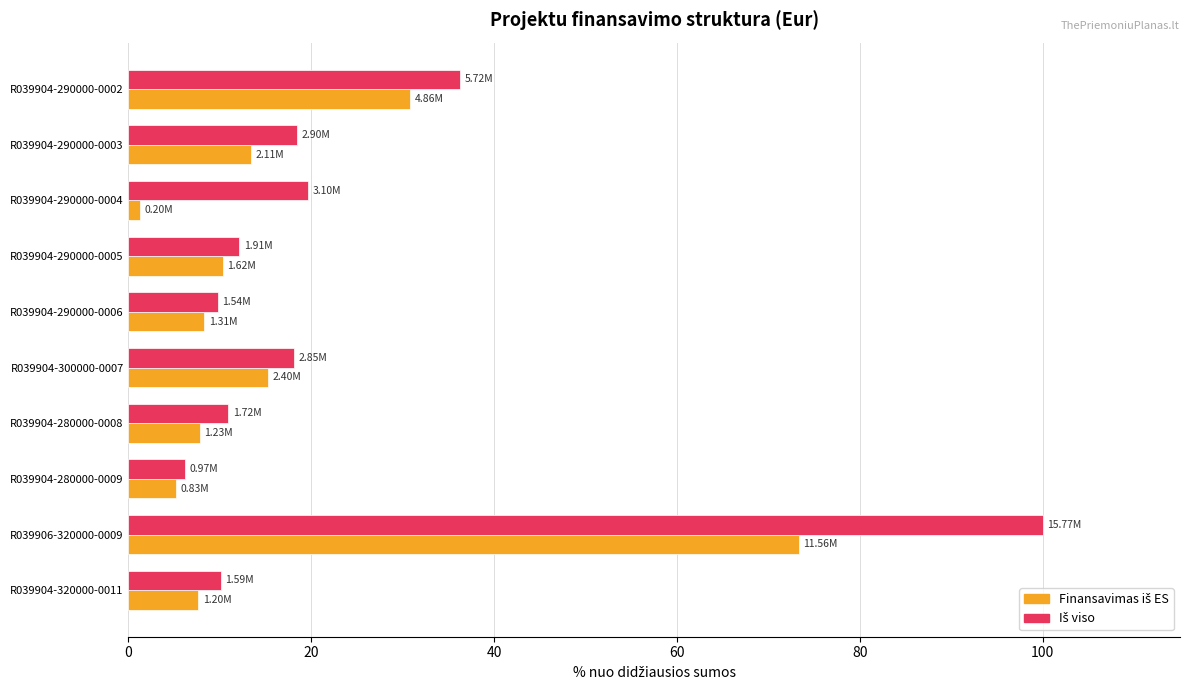

What is the spread (max minus min) of values at R039904-290000-0006?

1.5